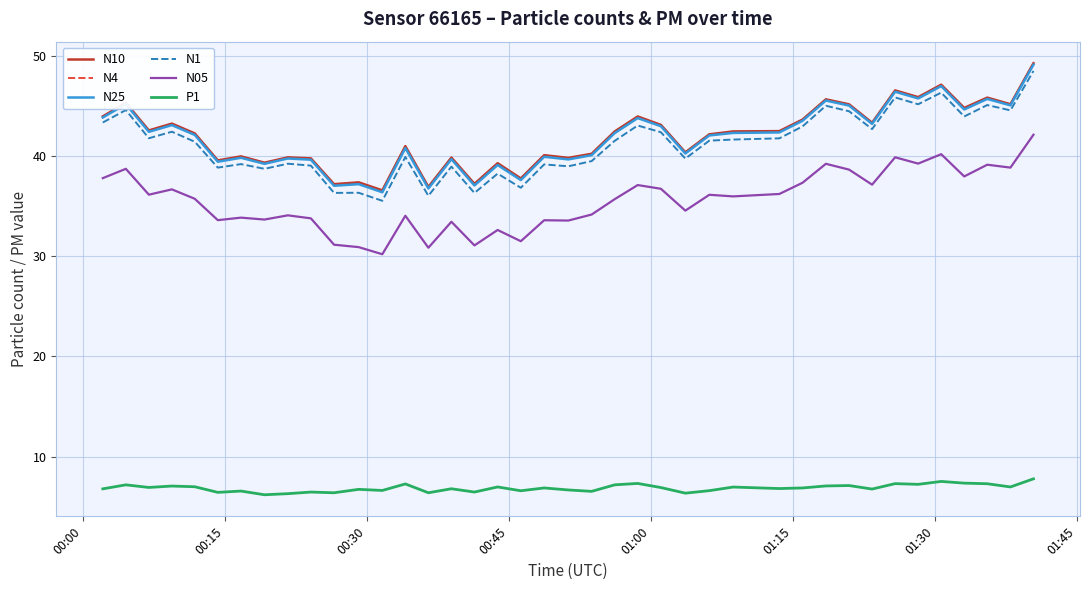

Does the chart display data point markers on the line(s)?

No